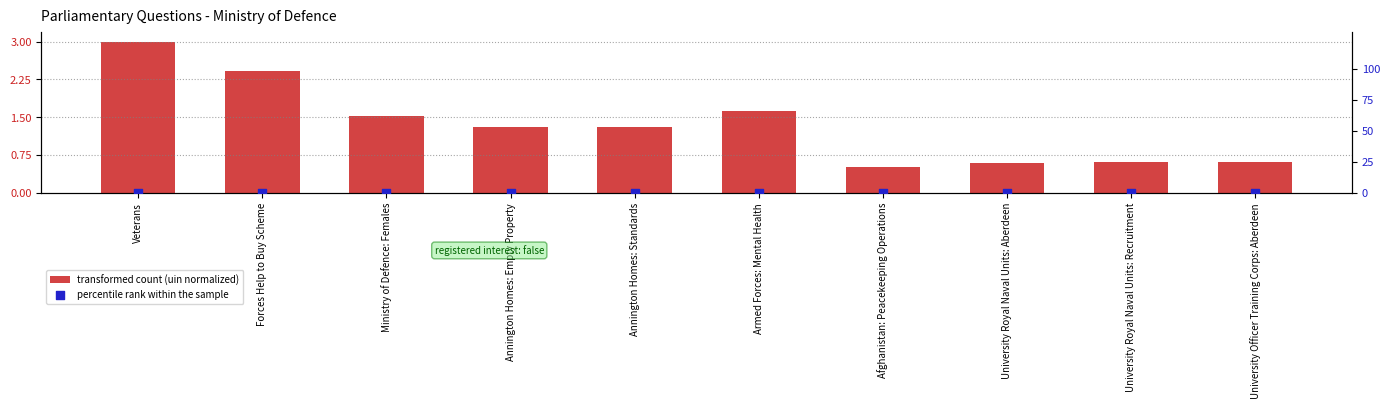

Is the value of percentile rank within the sample at Afghanistan: Peacekeeping Operations greater than the value of transformed count (uin normalized) at University Royal Naval Units: Aberdeen?

No